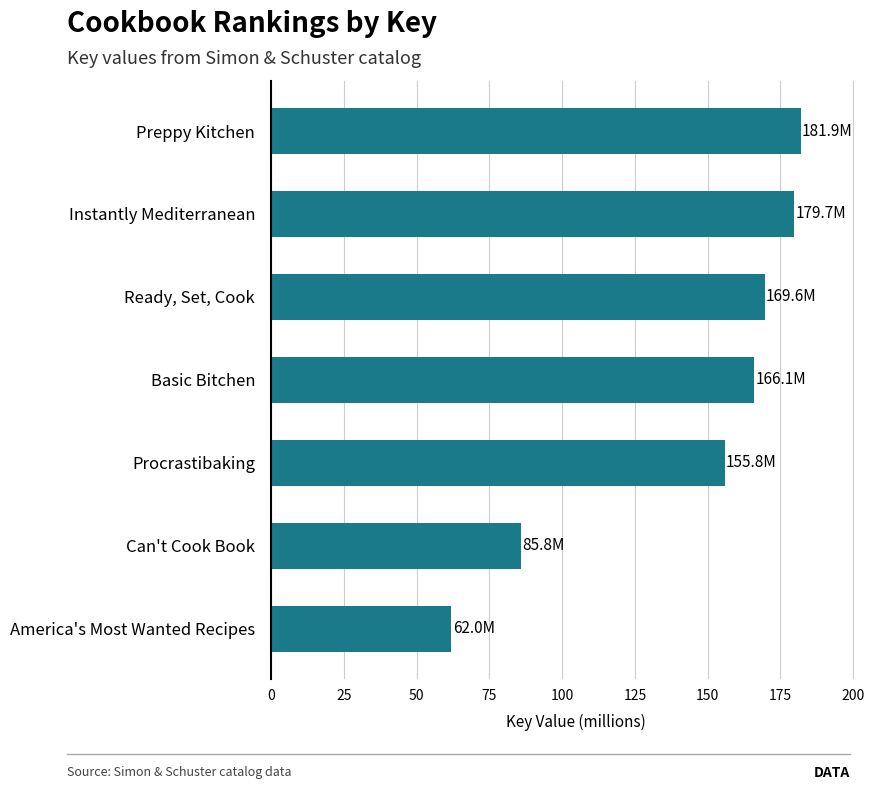

Approximately how many times larger is the value at America's Most Wanted Recipes compared to Preppy Kitchen?

0.3